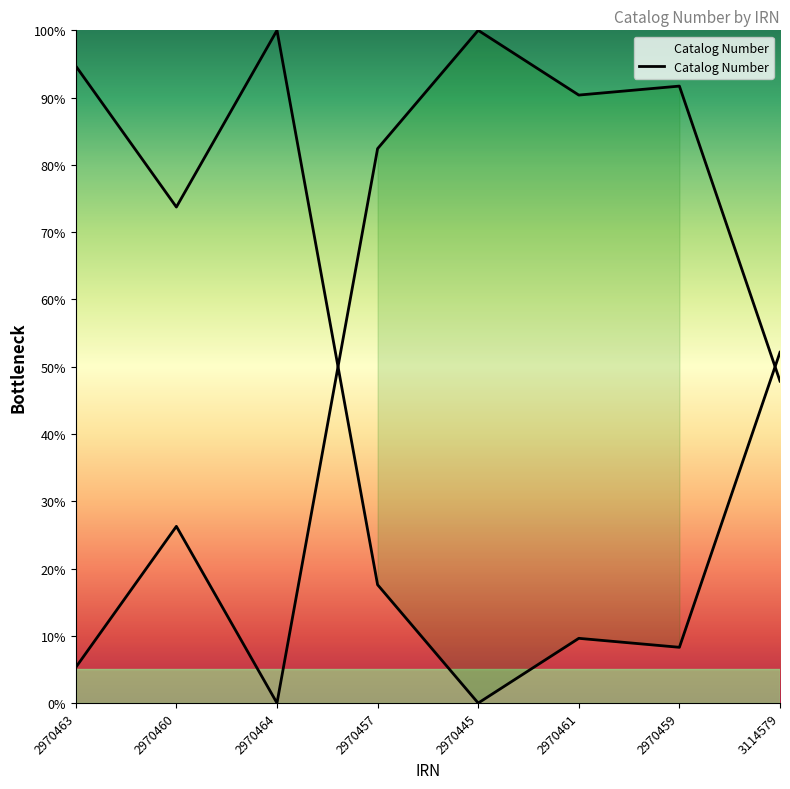

Which category has the lowest value across all series?

2970445